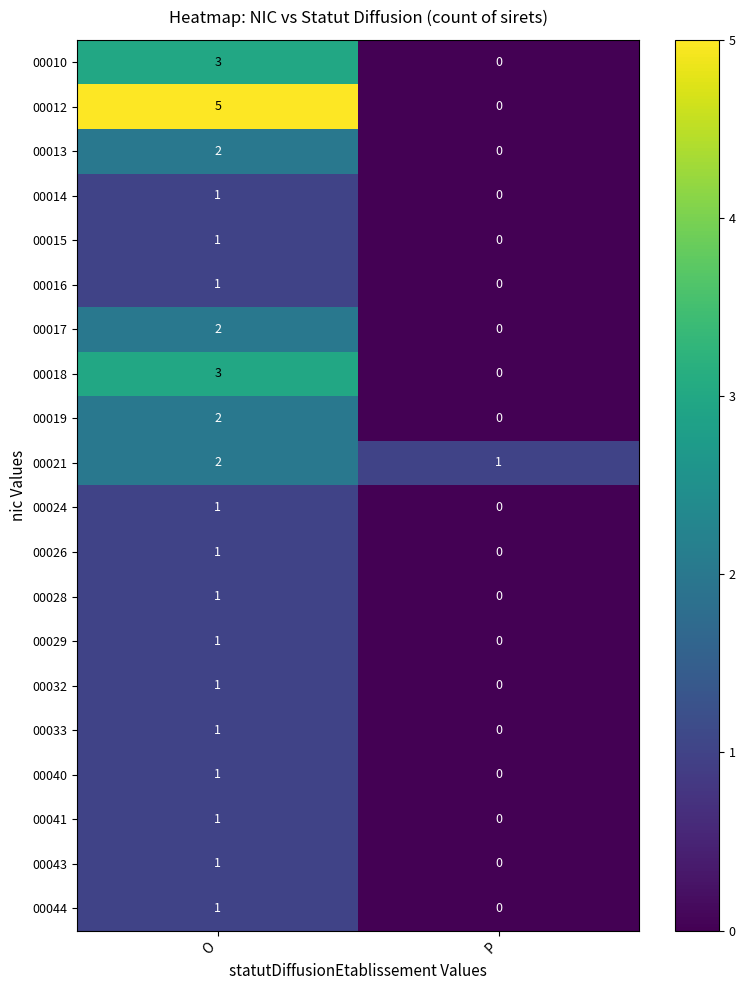

What is the difference between the maximum and minimum values in the 00010 series?

3